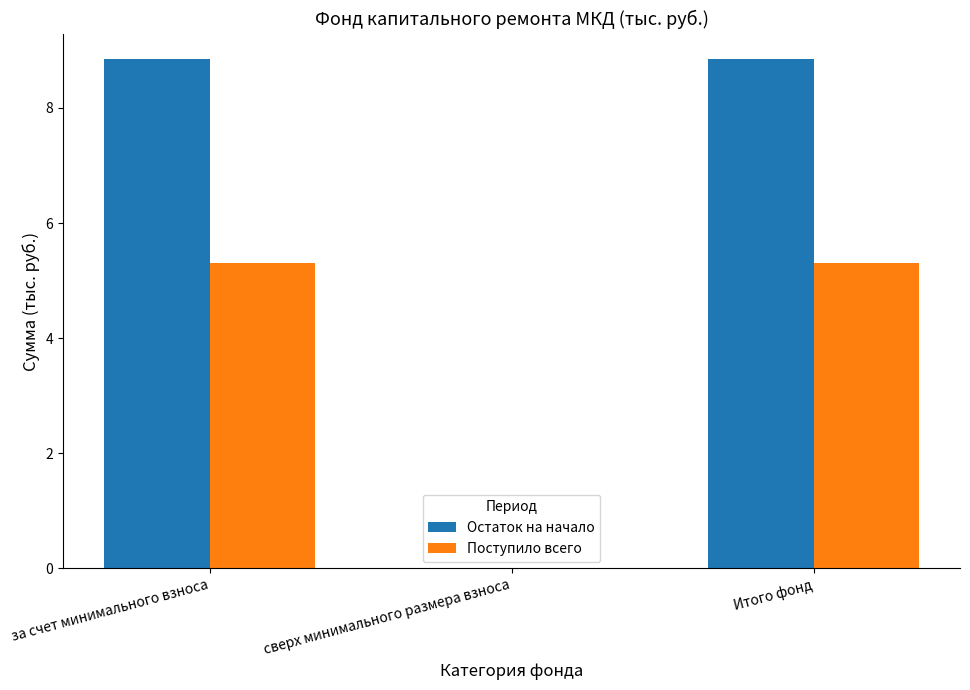

Where is Остаток на начало nearest to the value 4?

сверх минимального размера взноса